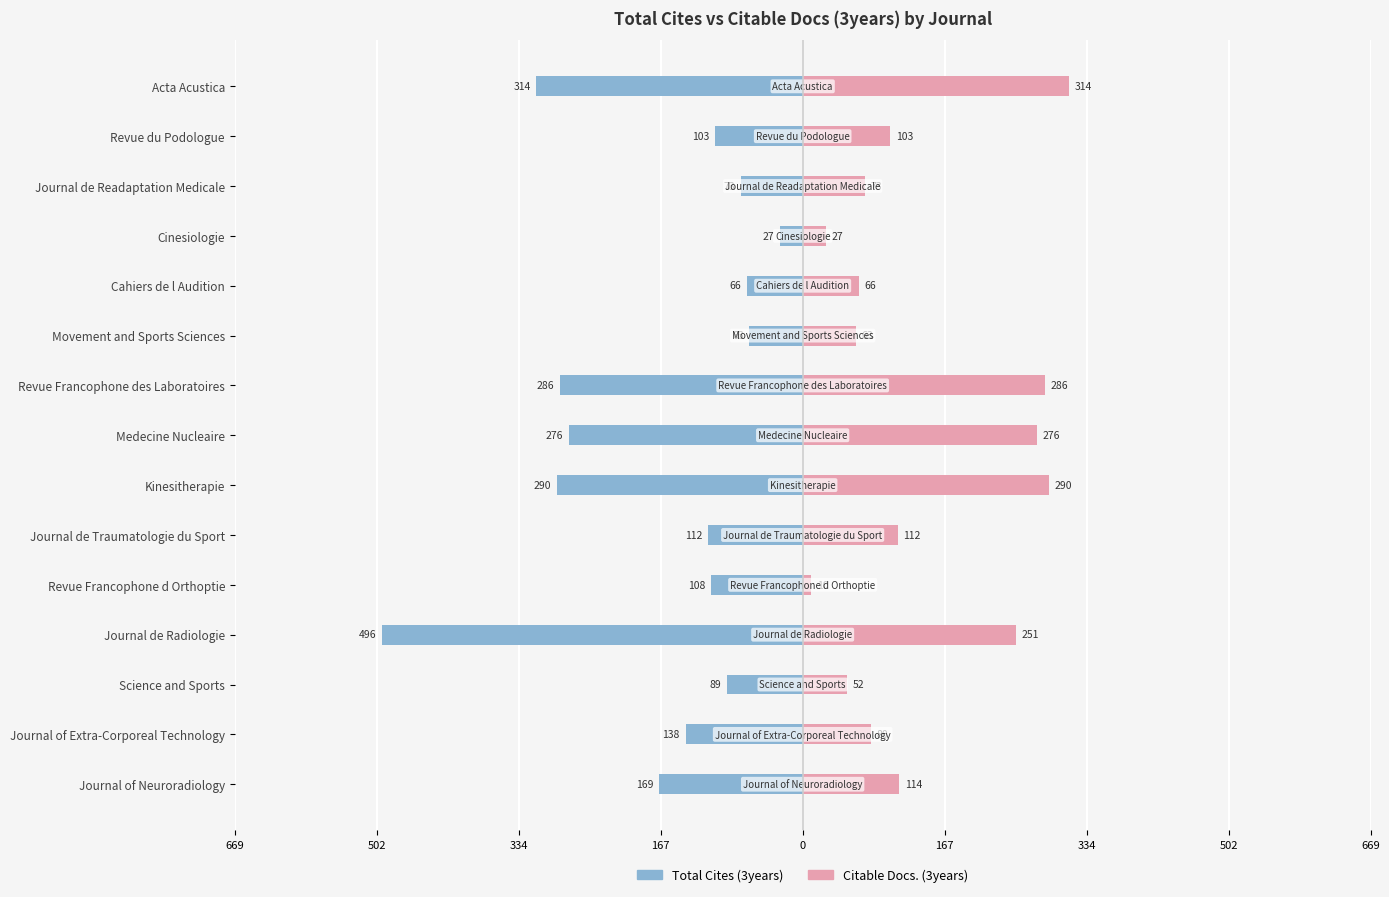

How many groups of bars are there?

15